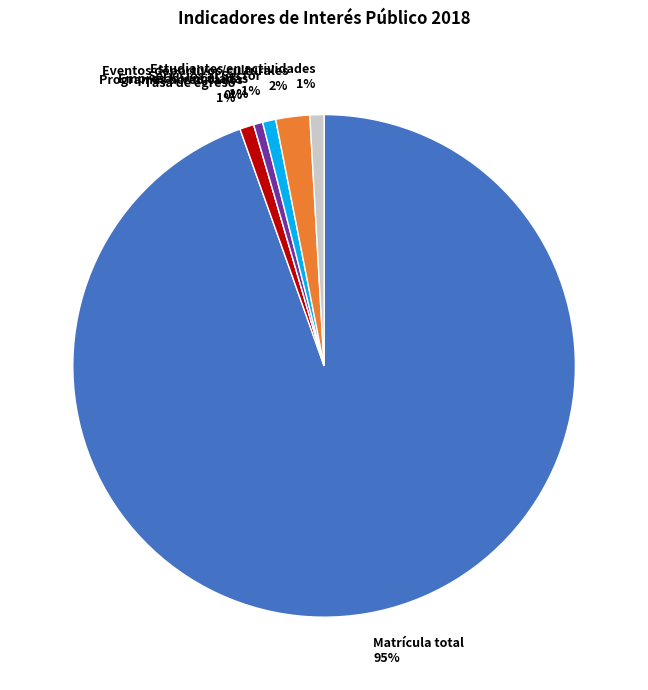

Count the number of slices in the pie.

7